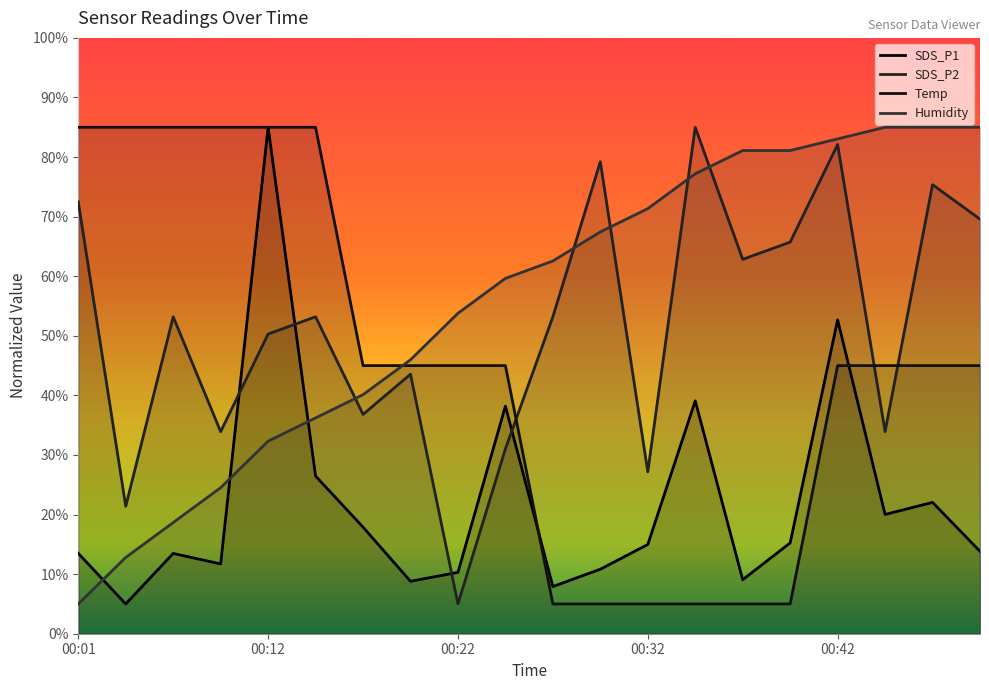

Which series ends up on top after the final intersection of Temp and Humidity?

Humidity